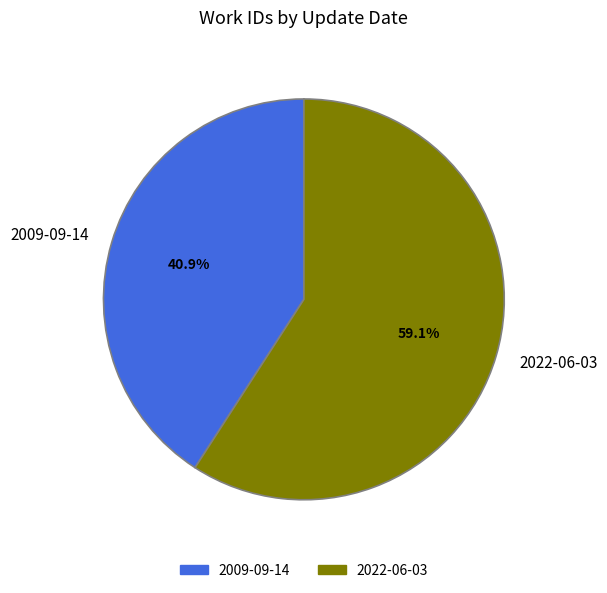

What is the total percentage of 2022-06-03 and 2009-09-14?

100.0%